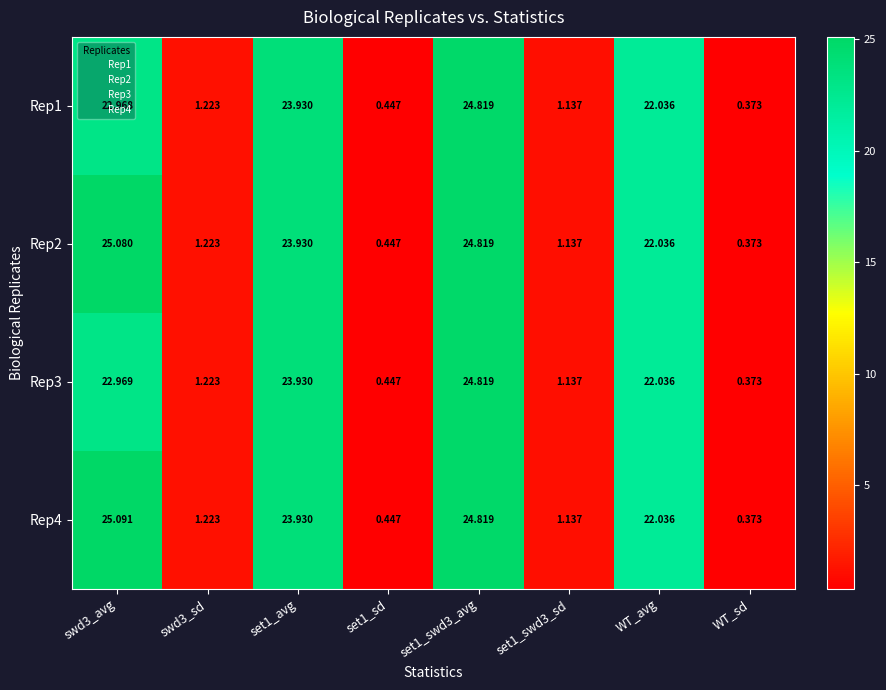

At how many categories does at least one series exceed 22?

4